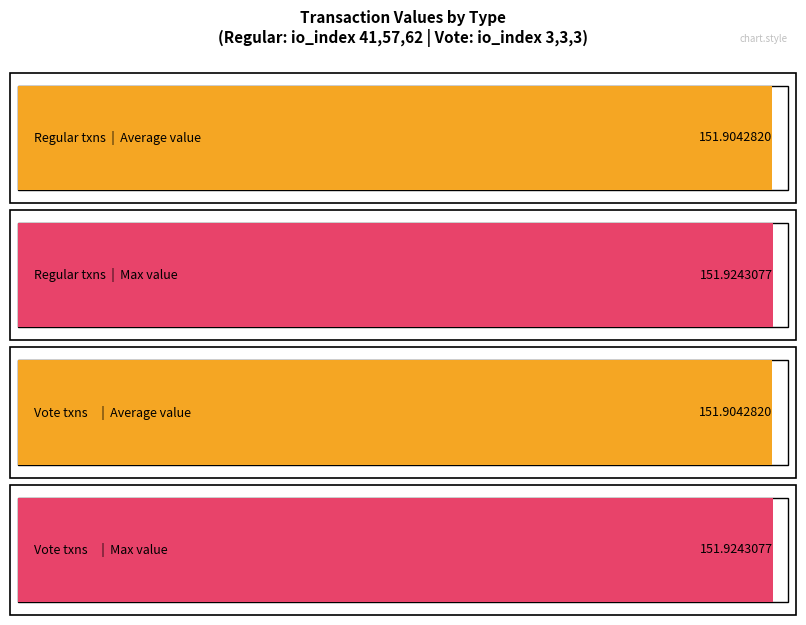

Which has a higher value, 57 (Regular) or 3 (Vote)?

57 (Regular)